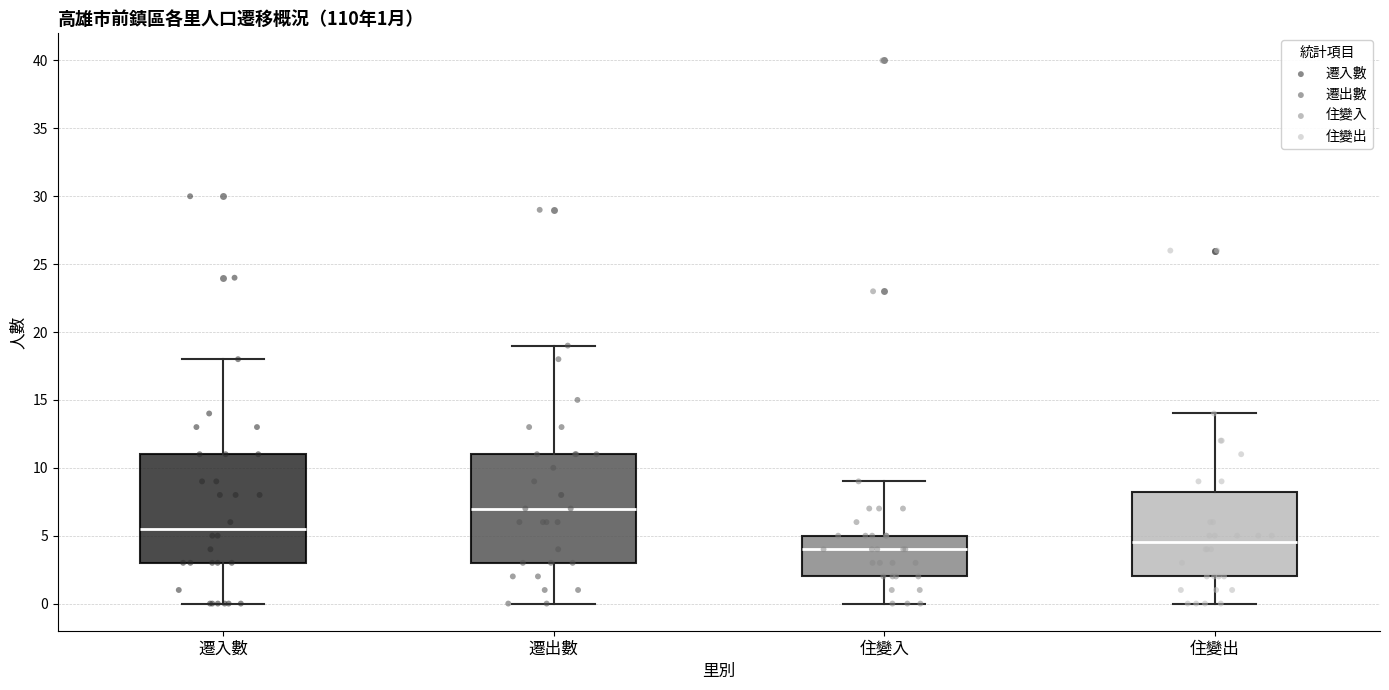

Which box has the highest median line?

遷出數